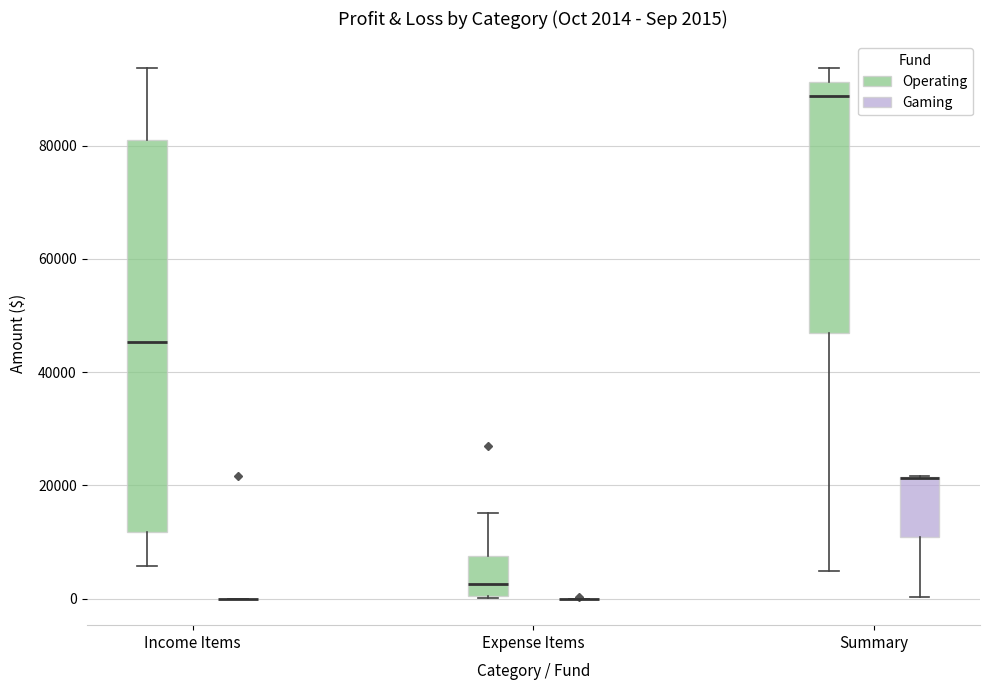

Comparing the boxes themselves (not the whiskers), which one is the tallest?

Income Items (Operating)